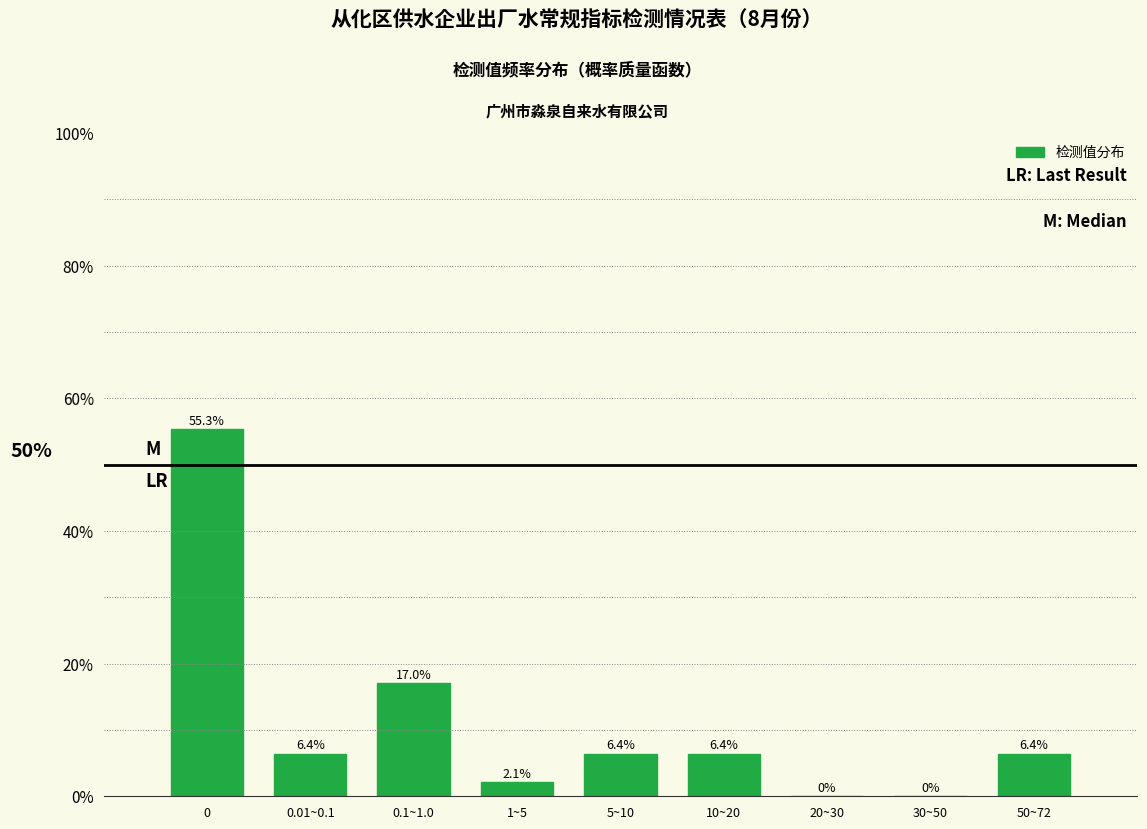

Reading left to right, list all the values displayed in this chart.

0=55.3	0.01~0.1=6.4	0.1~1.0=17.0	1~5=2.1	5~10=6.4	10~20=6.4	20~30=0.0	30~50=0.0	50~72=6.4